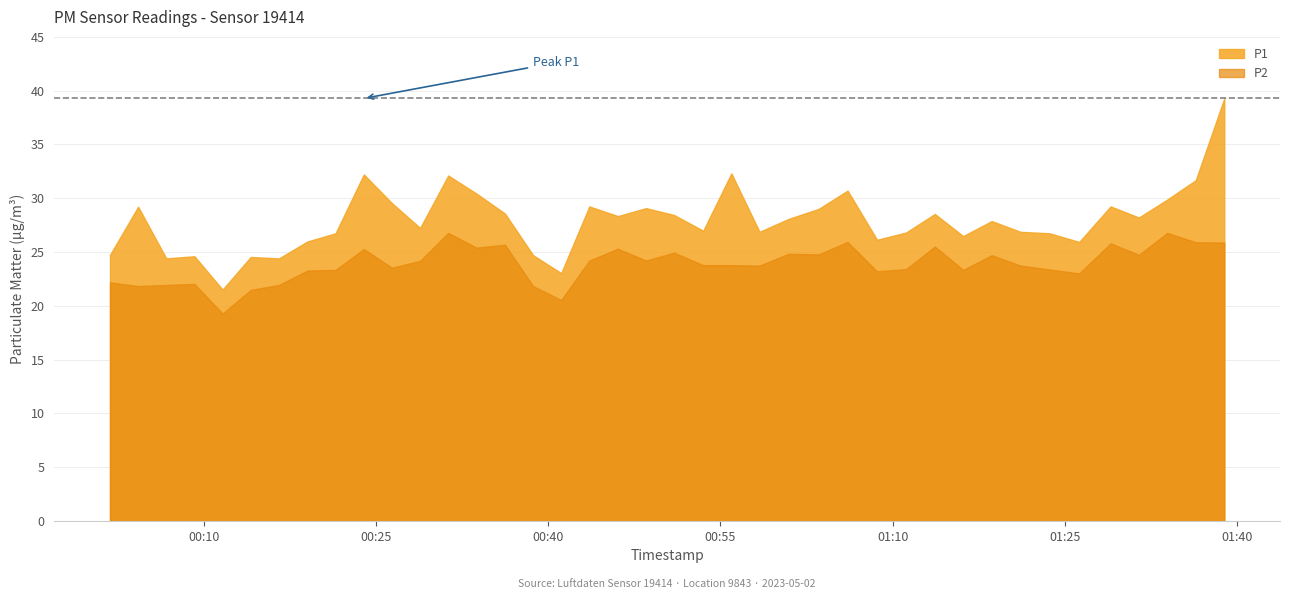

At which category is the sum across all series the highest?

2023-05-02T01:38:52